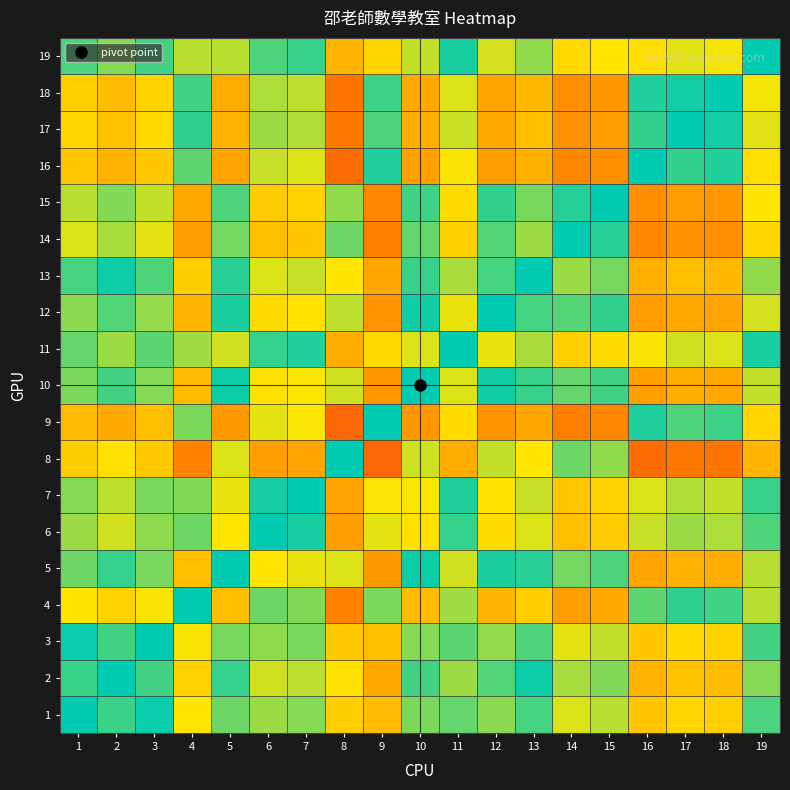

Between 18 and 11, which is larger?

18